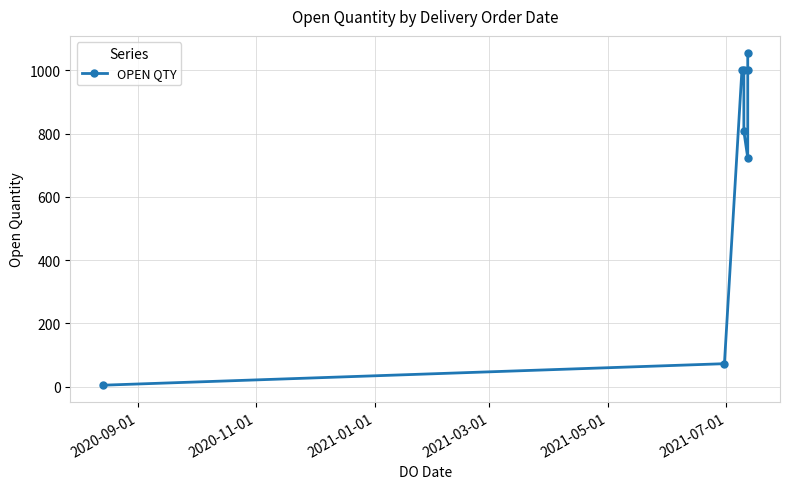

True or false: there are more than 2 points higher than both neighbors.

False